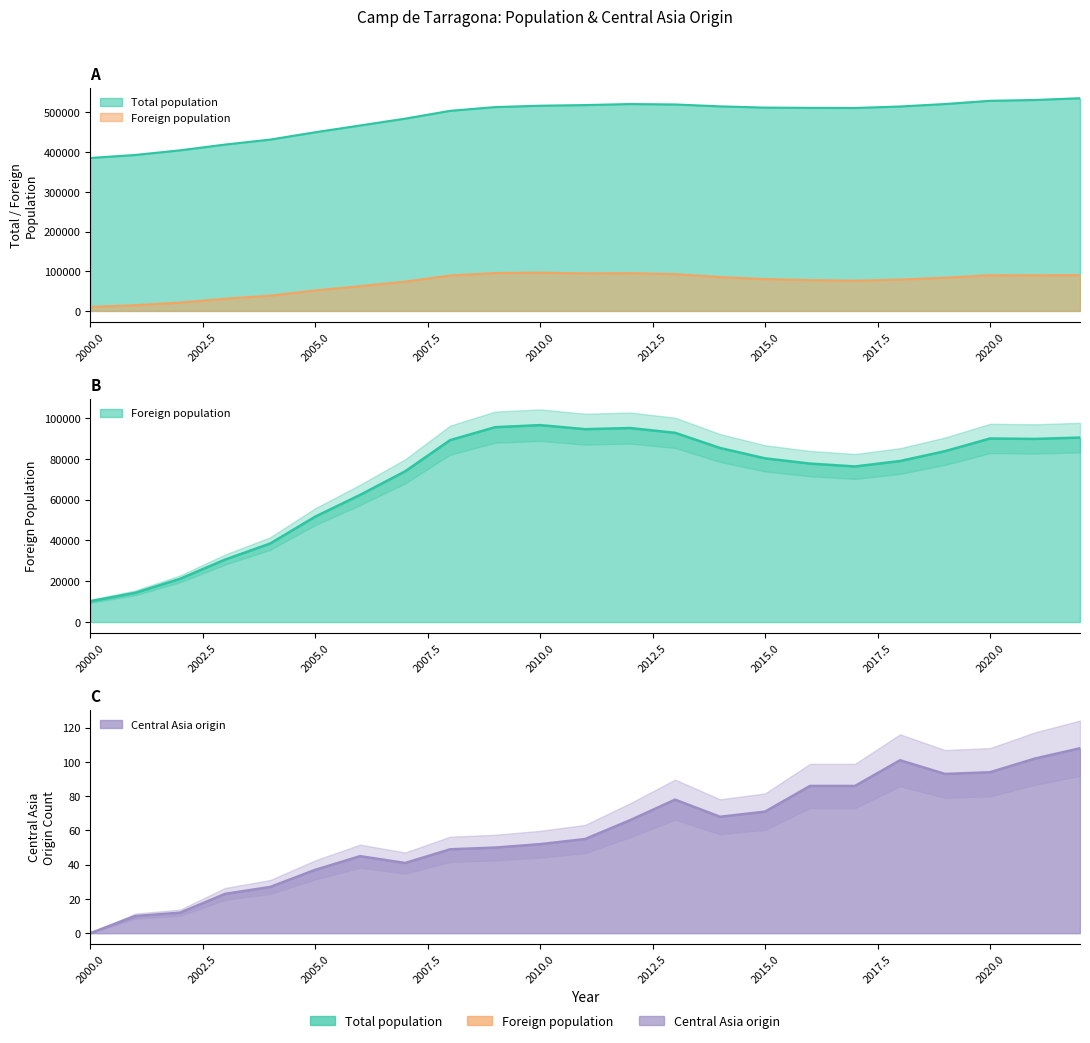

Reading left to right, transcribe all the data shown in this chart.

Total population: 385406	392920	404673	419179	431686	450148	467248	484442	504160	513580	517066	518655	521235	520200	515406	512300	511631	511335	515095	521286	529395	531487	535907
Foreign population: 10184	14316	21196	30642	38485	51631	62326	73854	89158	95506	96516	94530	95088	92747	85306	80234	77661	76260	78915	83754	89960	89758	90415
Central Asia origin: 0	10	12	23	27	37	45	41	49	50	52	55	66	78	68	71	86	86	101	93	94	102	108